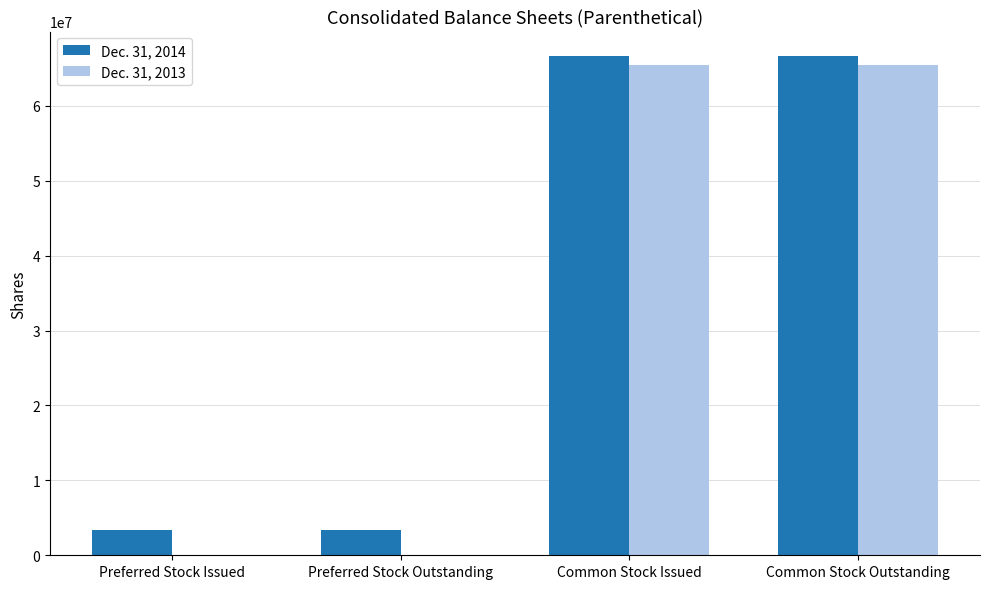

What is the total value across all series at Preferred Stock Issued?

3337725